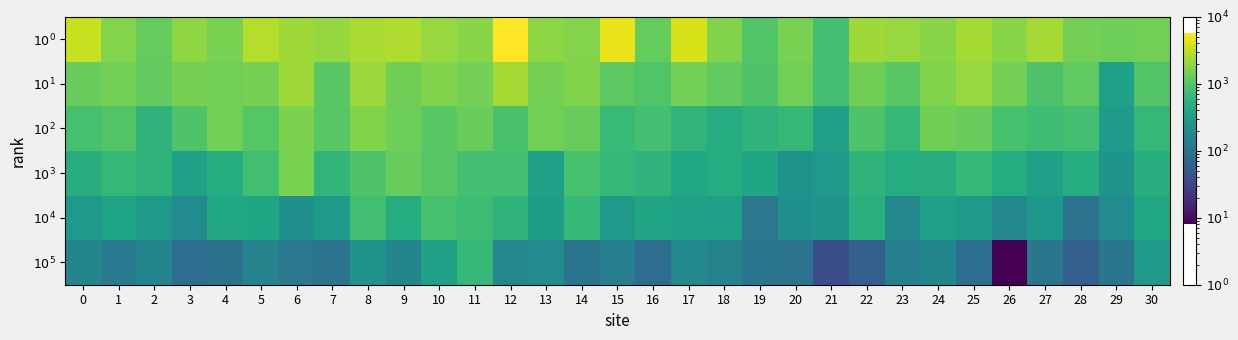

Reading left to right, what are all the values shown in this chart?

$10^0$: 0=3309	1=1690	2=1214	3=1904	4=1525	5=2739	6=2250	7=2032	8=2470	9=2632	10=2066	11=1760	12=5735	13=1876	14=1700	15=4780	16=1227	17=3829	18=1665	19=968	20=1525	21=797	22=2220	23=2066	24=1760	25=2341	26=1760	27=2341	28=1437	29=1335	30=1419
$10^1$: 0=1231	1=1419	2=1191	3=1483	4=1421	5=1498	6=2220	7=1066	8=2111	9=1380	10=1644	11=1465	12=2341	13=1437	14=1670	15=1082	16=962	17=1419	18=1191	19=947	20=1428	21=789	22=1380	23=1066	24=1632	25=2066	26=1437	27=916	28=1149	29=343	30=964
$10^2$: 0=836	1=970	2=582	3=947	4=1401	5=1024	6=1568	7=1028	8=1632	9=1331	10=1072	11=1263	12=860	13=1413	14=1246	15=671	16=811	17=591	18=472	19=569	20=636	21=343	22=937	23=638	24=1380	25=1230	26=843	27=747	28=805	29=292	30=638
$10^3$: 0=486	1=638	2=578	3=343	4=472	5=789	6=1509	7=605	8=937	9=1230	10=1040	11=814	12=805	13=343	14=836	15=638	16=578	17=414	18=471	19=392	20=230	21=275	22=578	23=471	24=478	25=636	26=471	27=343	28=471	29=238	30=488
$10^4$: 0=279	1=363	2=273	3=192	4=414	5=392	6=219	7=275	8=780	9=471	10=843	11=747	12=578	13=314	14=643	15=273	16=382	17=343	18=339	19=108	20=219	21=238	22=520	23=166	24=343	25=290	26=172	27=268	28=98	29=193	30=414
$10^5$: 0=161	1=124	2=156	3=84	4=96	5=150	6=108	7=98	8=238	9=159	10=343	11=636	12=167	13=193	14=106	15=134	16=84	17=186	18=150	19=105	20=98	21=39	22=60	23=138	24=165	25=85	26=8	27=106	28=60	29=106	30=273